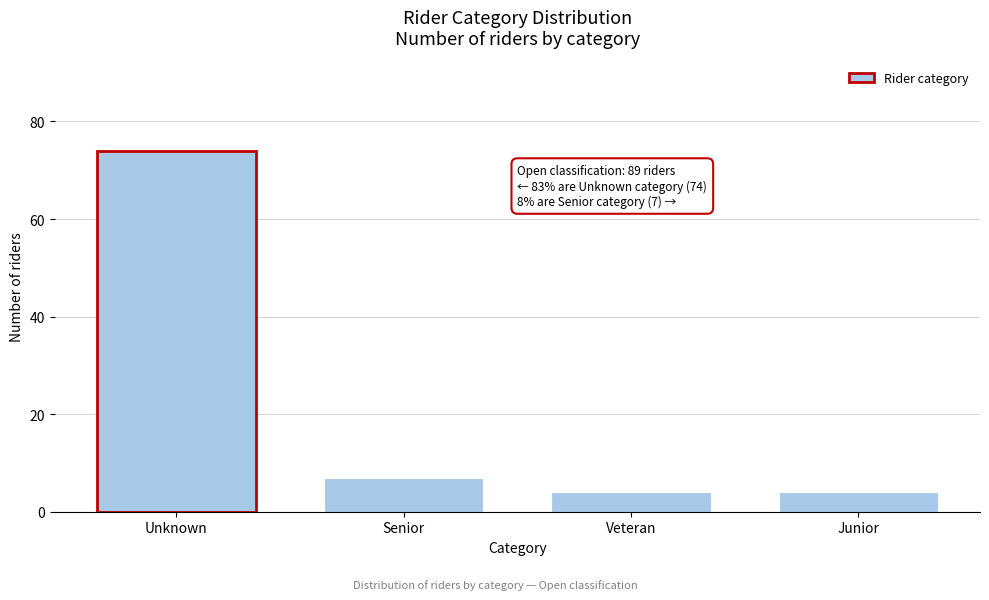

Reading left to right, extract all data points from this chart.

Unknown=74	Senior=7	Veteran=4	Junior=4